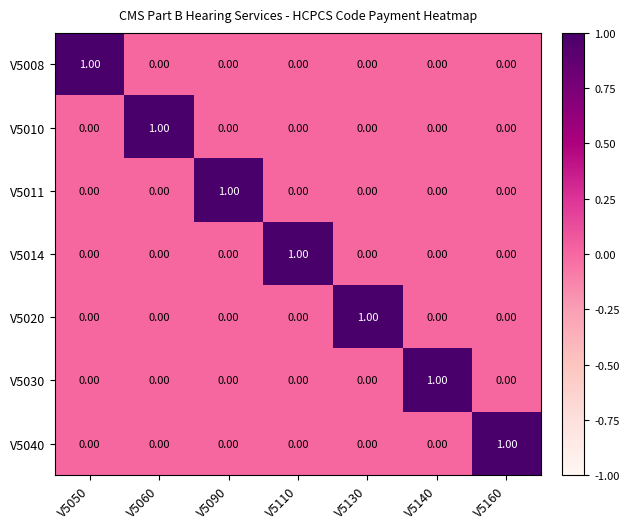

At how many categories does at least one series exceed 0?

7